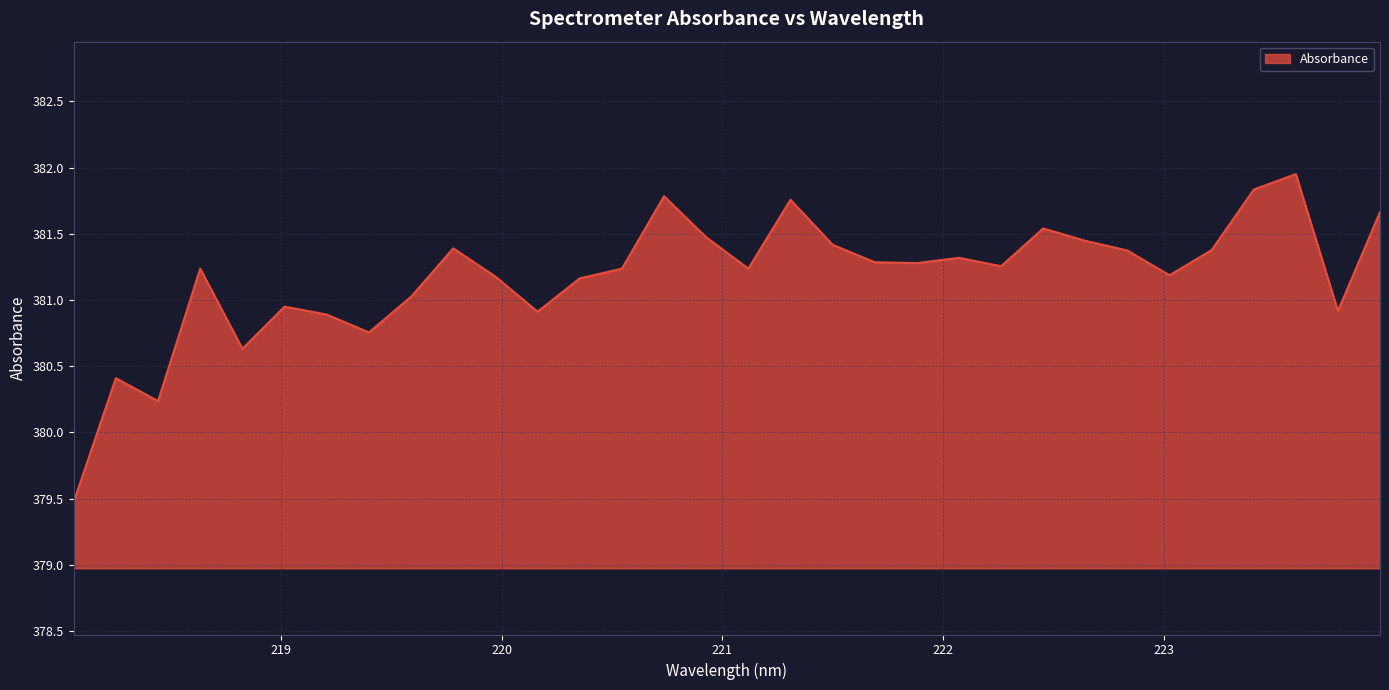

What is the difference between the maximum and minimum values?

2.5